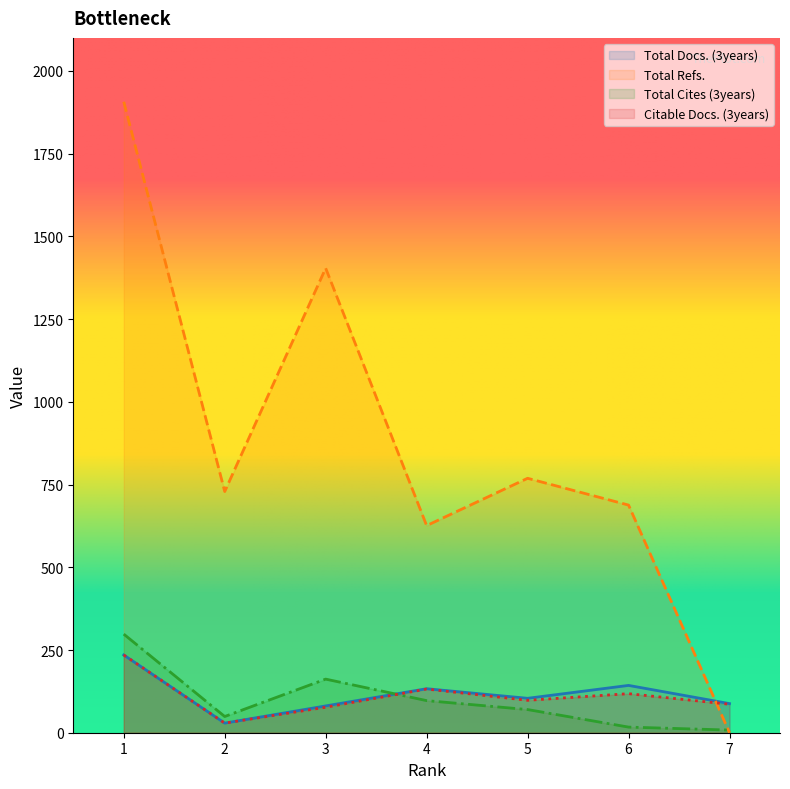

In Total Cites (3years), how many points are lower than both neighbors (excluding endpoints)?

1